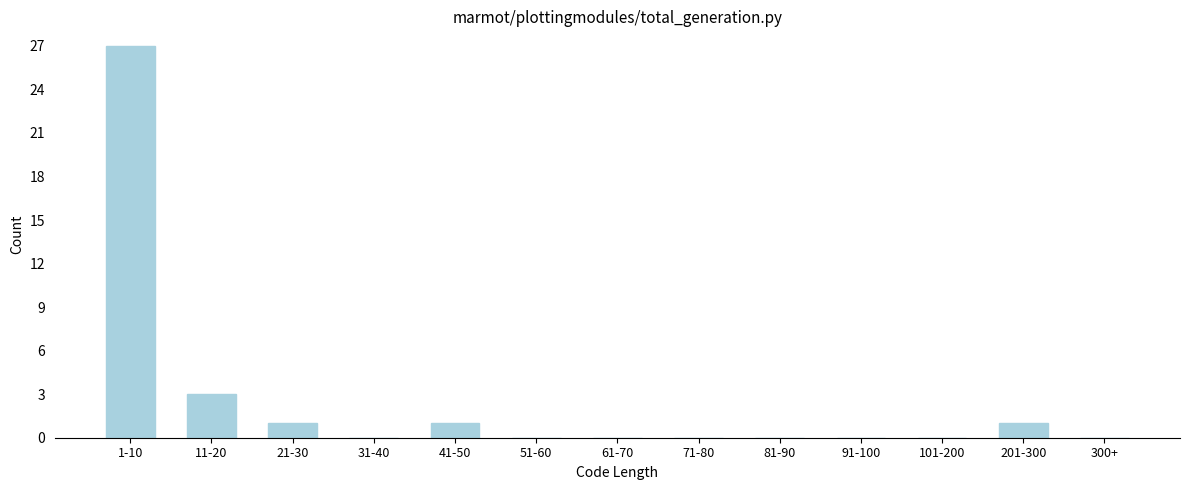

Reading right to left, what are all the values shown in this chart?

300+=0	201-300=1	101-200=0	91-100=0	81-90=0	71-80=0	61-70=0	51-60=0	41-50=1	31-40=0	21-30=1	11-20=3	1-10=27